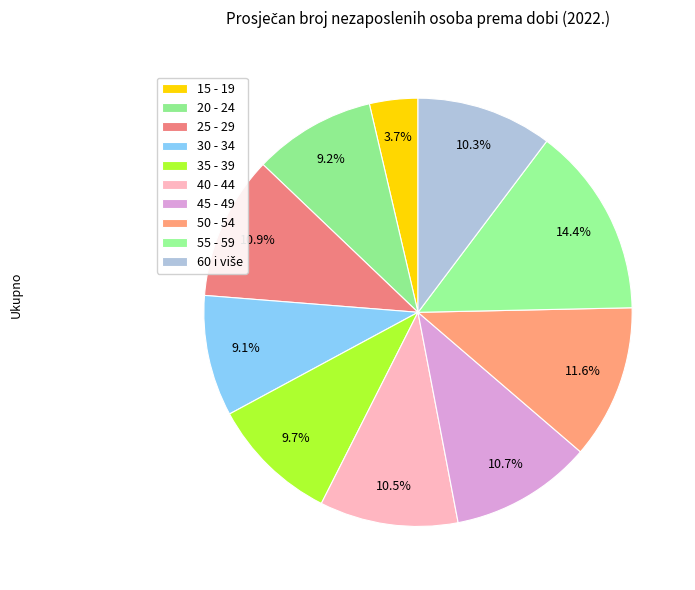

Is it true that 50 - 54 is 12% of the pie?

True